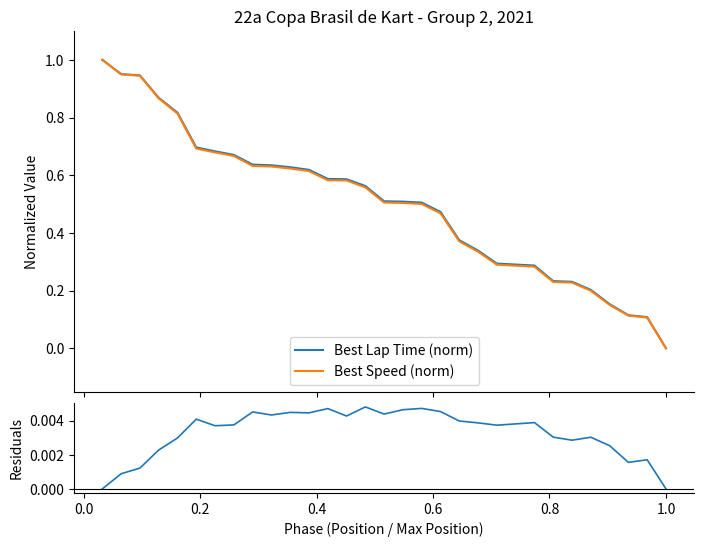

True or false: Best Lap Time (norm) and Best Speed (norm) cross at least once.

False